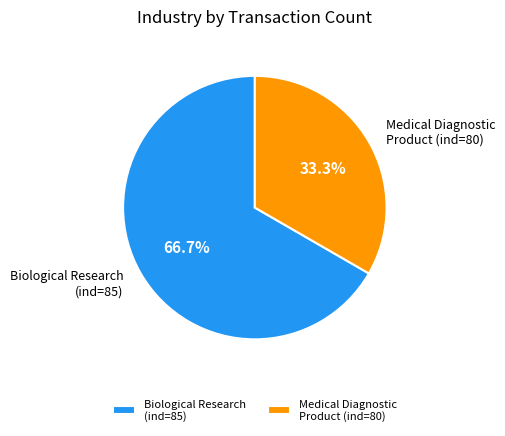

Which category accounts for the majority?

Biological Research (ind=85)